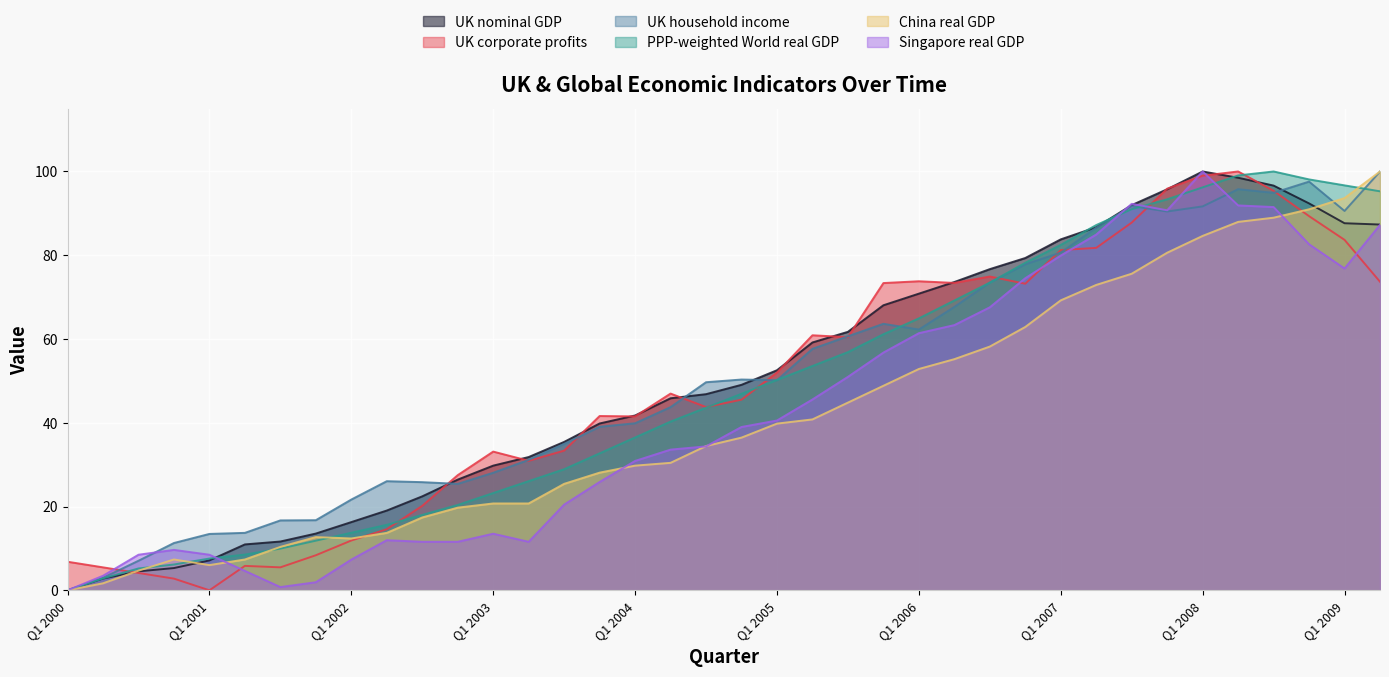

What is the total value across all series at Q4 2004?

267.3